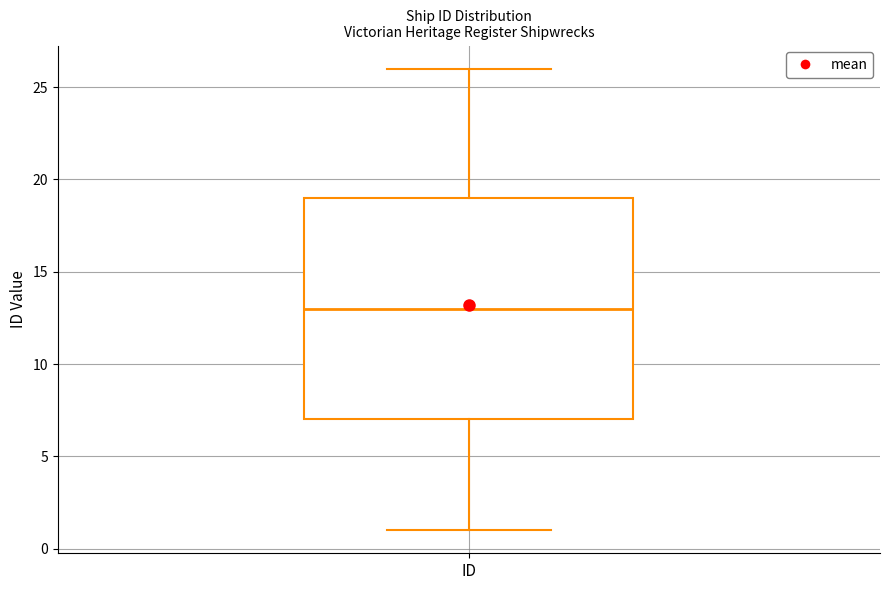

Read this box plot against the y-axis: the position of the median line, the range covered by the box, and the ends of both whiskers. The values are not printed on the chart, so give them approximately, as read against the axis.

median 13, box 7 to 19, whiskers 1 to 26